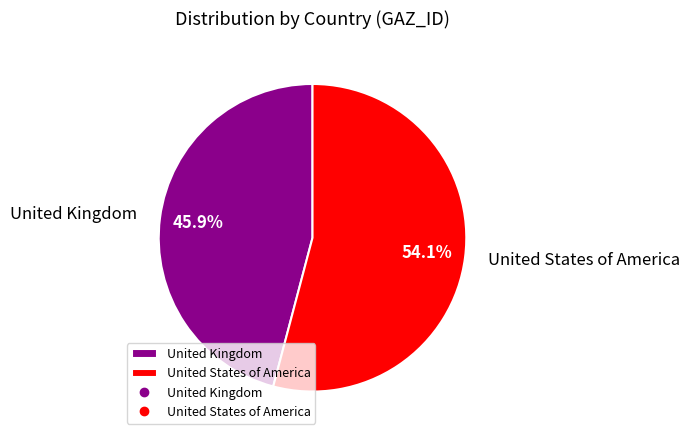

How many slices are in this pie chart?

2